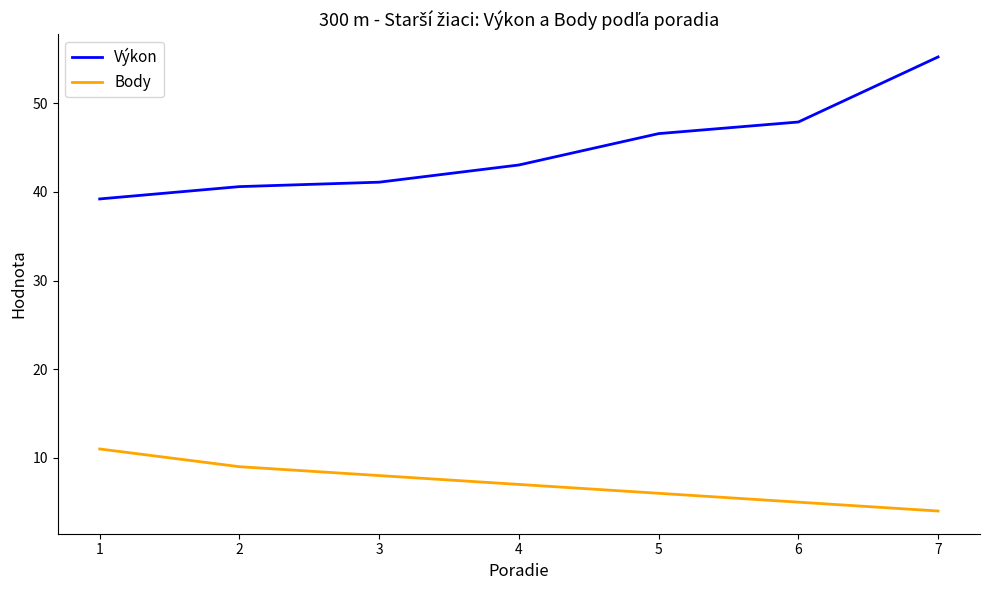

The value of Body at 3 is 8.0. True or false?

True